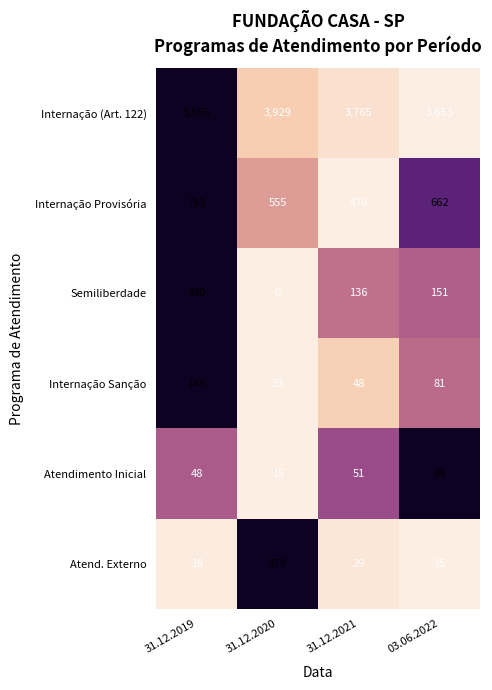

At how many categories does at least one series exceed 0?

4